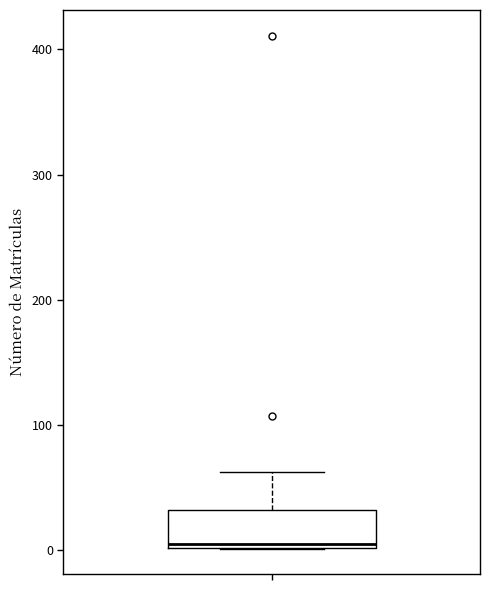

Where does the upper whisker of the box end on the y-axis? The values are not printed on the chart, so give them approximately, as read against the axis.

60